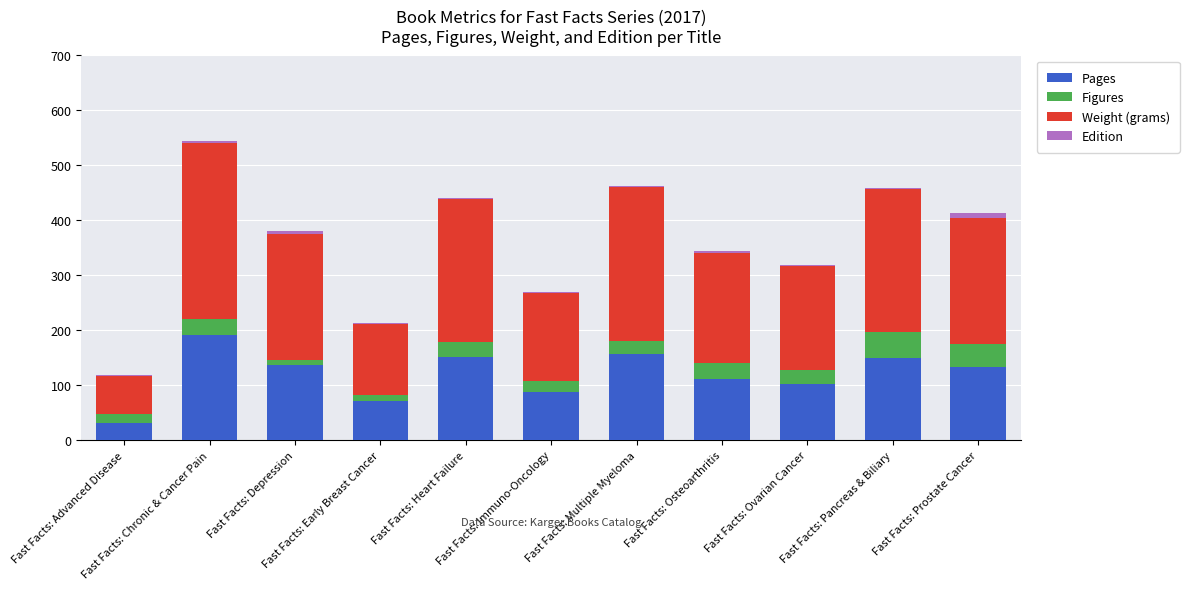

How many distinct data groups are displayed?

4